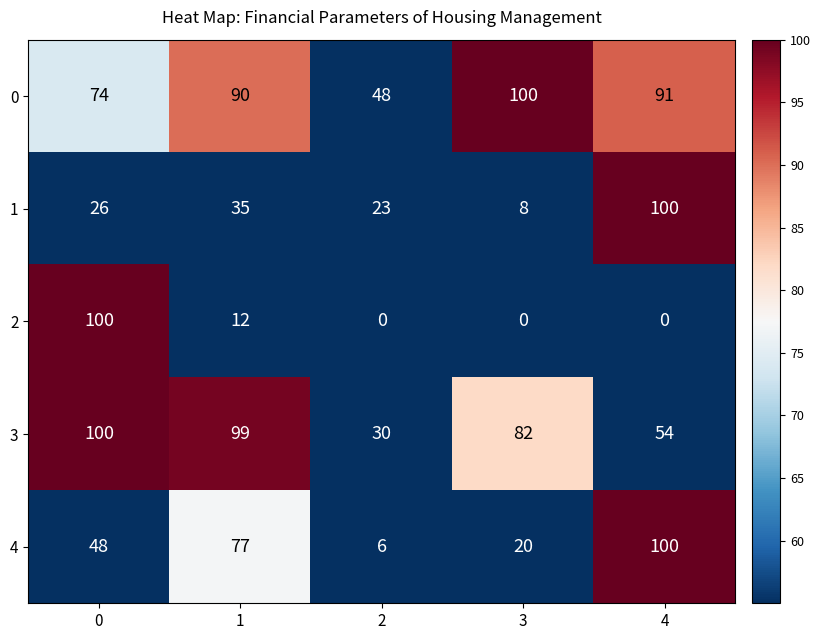

What is the spread (max minus min) of values at 2?

48